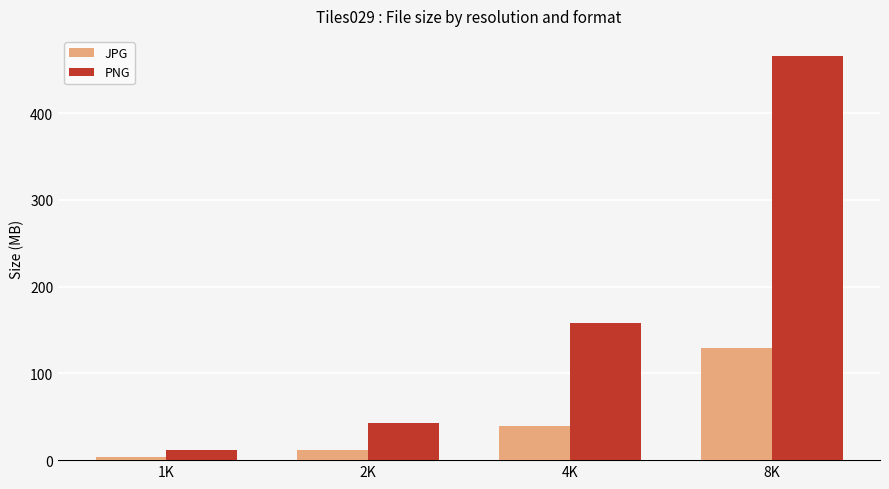

What is the sum of all PNG values?

677.6